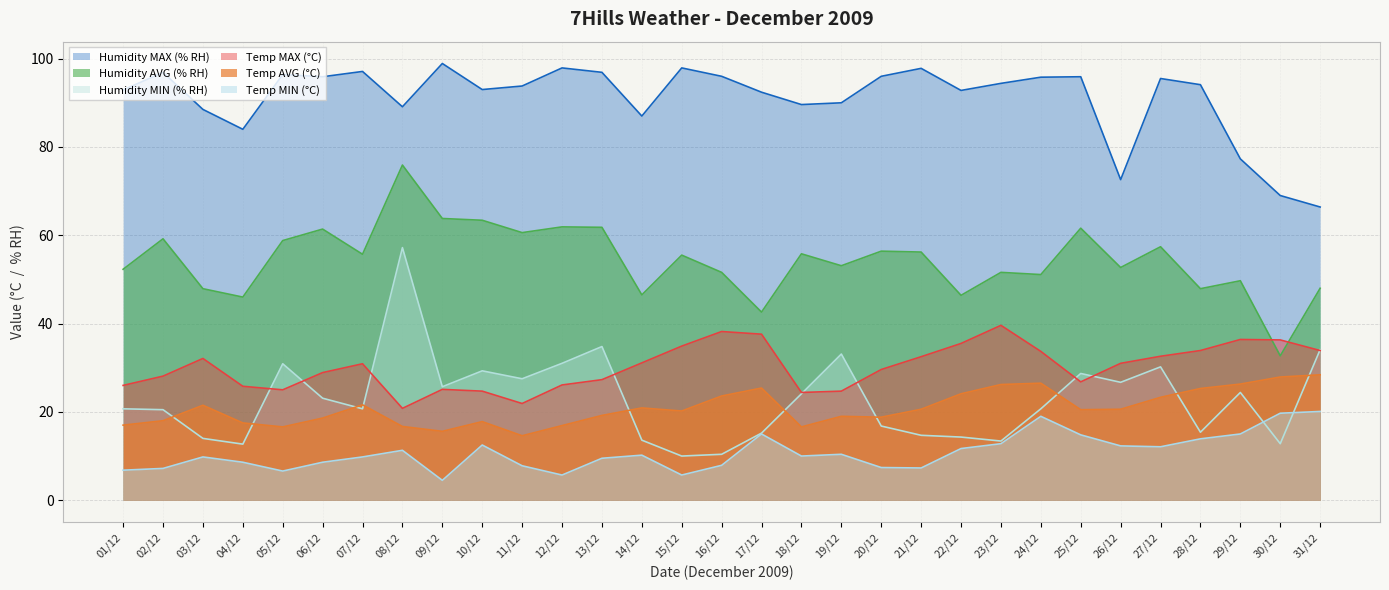

Reading right to left, what are all the values shown in this chart?

Temp AVG (°C): 28.4	27.9	26.3	25.3	23.3	20.6	20.5	26.5	26.2	24.1	20.6	18.8	19.0	16.6	25.4	23.6	20.2	20.9	19.2	16.9	14.6	17.8	15.6	16.7	21.6	18.6	16.6	17.5	21.5	18.0	17.0
Temp MIN (°C): 20.1	19.7	15.0	13.9	12.1	12.3	14.8	19.0	12.8	11.7	7.3	7.4	10.4	10.0	15.0	7.9	5.7	10.2	9.5	5.7	7.8	12.5	4.5	11.3	9.8	8.6	6.6	8.6	9.8	7.2	6.8
Temp MAX (°C): 33.9	36.3	36.4	33.9	32.6	31.0	26.8	33.7	39.6	35.5	32.5	29.6	24.7	24.4	37.6	38.2	34.9	31.1	27.3	26.1	21.9	24.7	25.1	20.8	30.9	28.9	25.0	25.8	32.1	28.1	26.0
Humidity AVG (% RH): 48.0	32.7	49.7	47.9	57.4	52.7	61.6	51.1	51.6	46.4	56.2	56.4	53.1	55.8	42.6	51.6	55.5	46.5	61.8	61.9	60.6	63.4	63.8	75.9	55.7	61.4	58.8	46.0	47.9	59.2	52.3
Humidity MIN (% RH): 34.1	12.8	24.4	15.4	30.2	26.7	28.7	20.7	13.4	14.3	14.7	16.8	33.1	24.1	15.2	10.4	10.0	13.6	34.8	31.0	27.5	29.3	25.7	57.2	20.7	23.1	30.9	12.7	14.0	20.5	20.7
Humidity MAX (% RH): 66.4	69.0	77.3	94.1	95.5	72.6	95.9	95.8	94.4	92.8	97.8	96.0	90.0	89.6	92.4	96.0	97.9	87.0	96.9	97.9	93.8	93.0	98.9	89.1	97.1	95.9	96.4	84.0	88.5	96.9	92.9